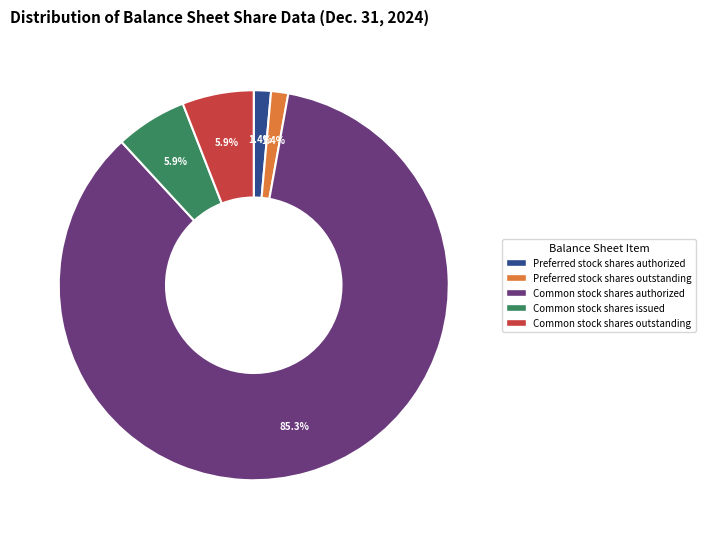

Does any single category account for the majority?

Yes